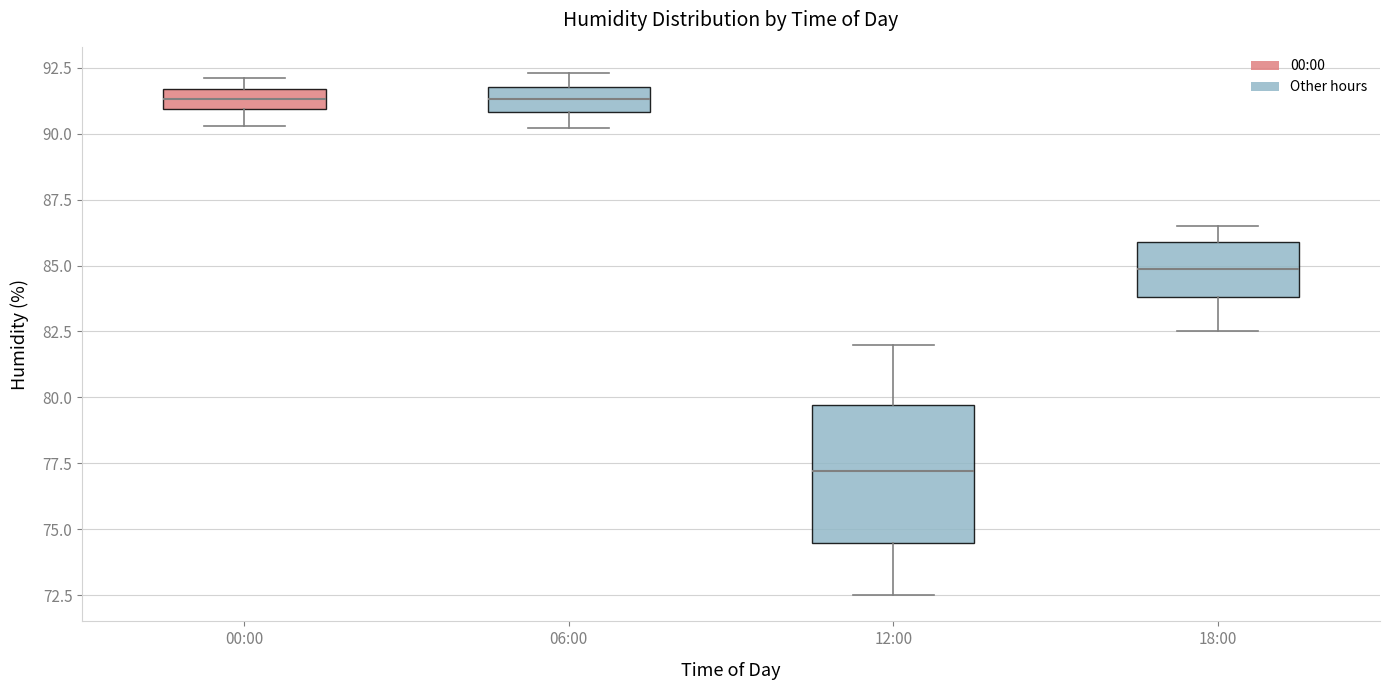

Where does the lower whisker of the box for 06:00 end on the y-axis? The values are not printed on the chart, so give them approximately, as read against the axis.

90.0